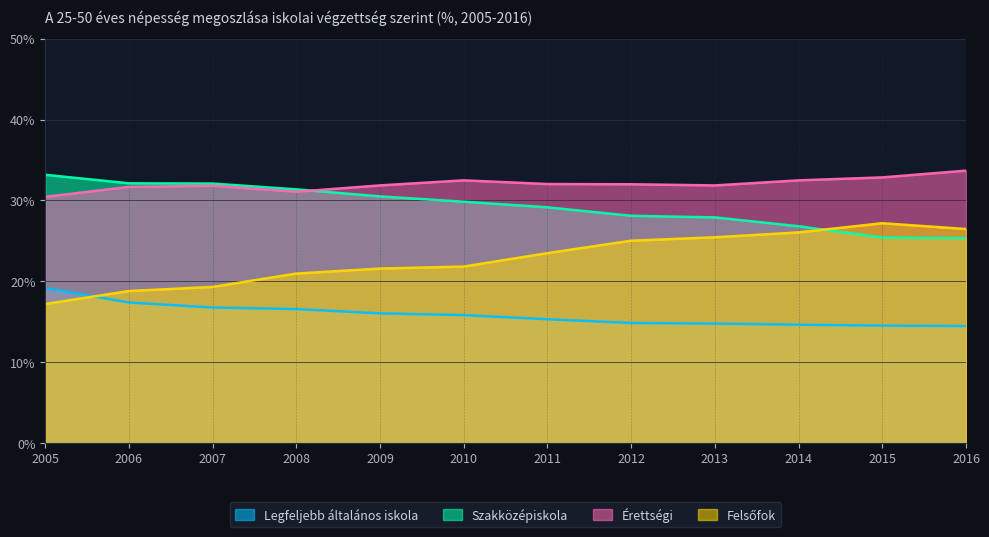

The Szakközépiskola series shows 29.8 at 2010. True or false?

True